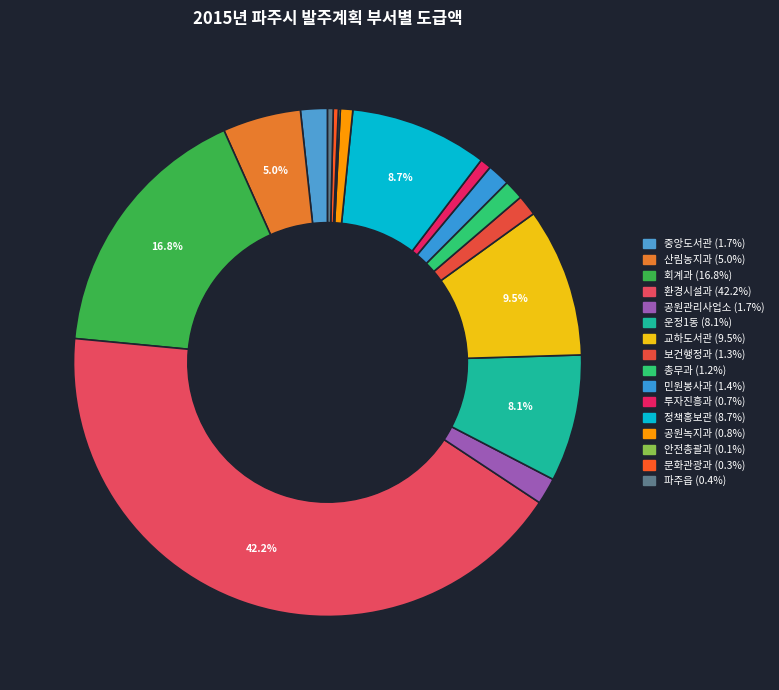

The 안전총괄과 slice represents 0% of the pie. True or false?

True